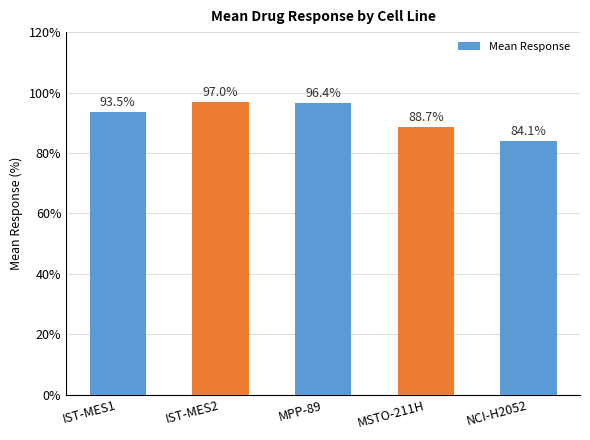

Between MPP-89 and IST-MES2, which is larger?

IST-MES2